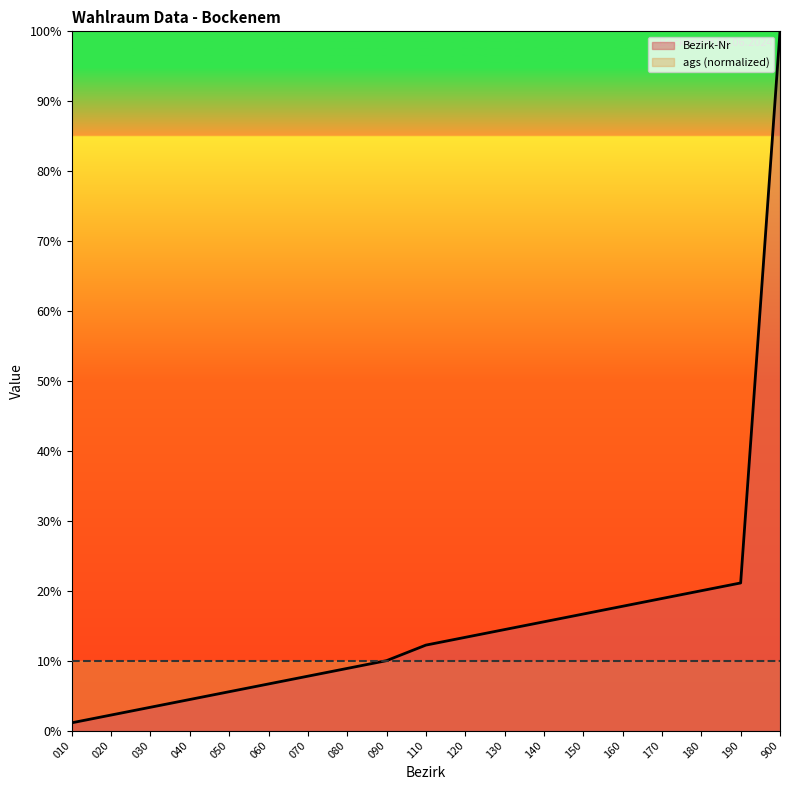

Rank the series at 160 from lowest to highest value.

ags (normalized), Bezirk-Nr